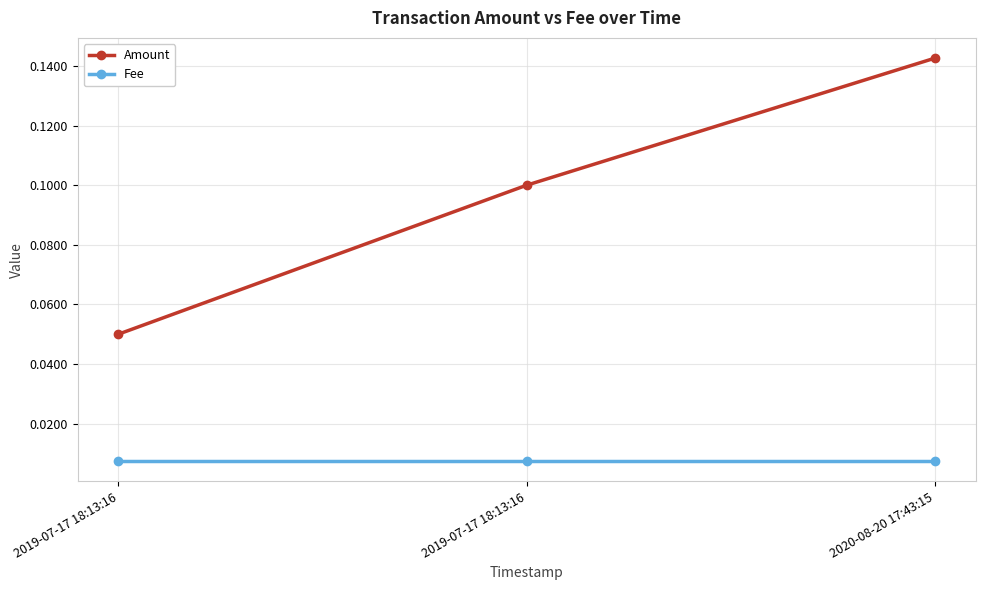

Which label corresponds to the largest value in the chart?

2020-08-20 17:43:15